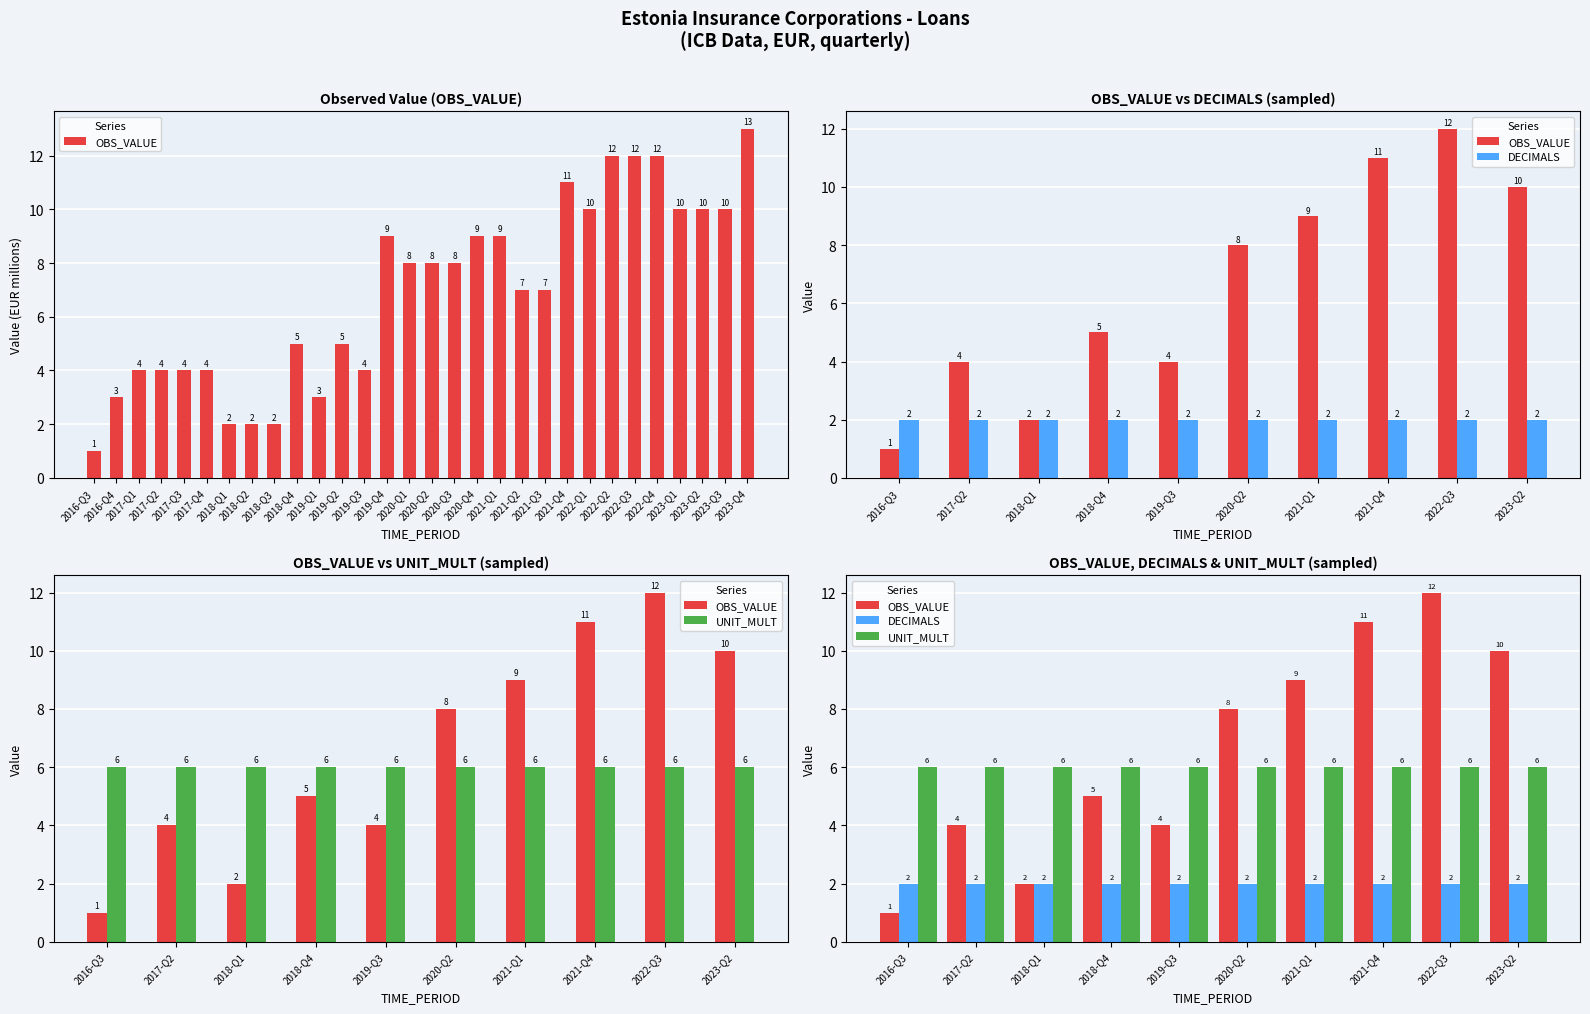

The value of DECIMALS at 2021-Q1 is 3. True or false?

False